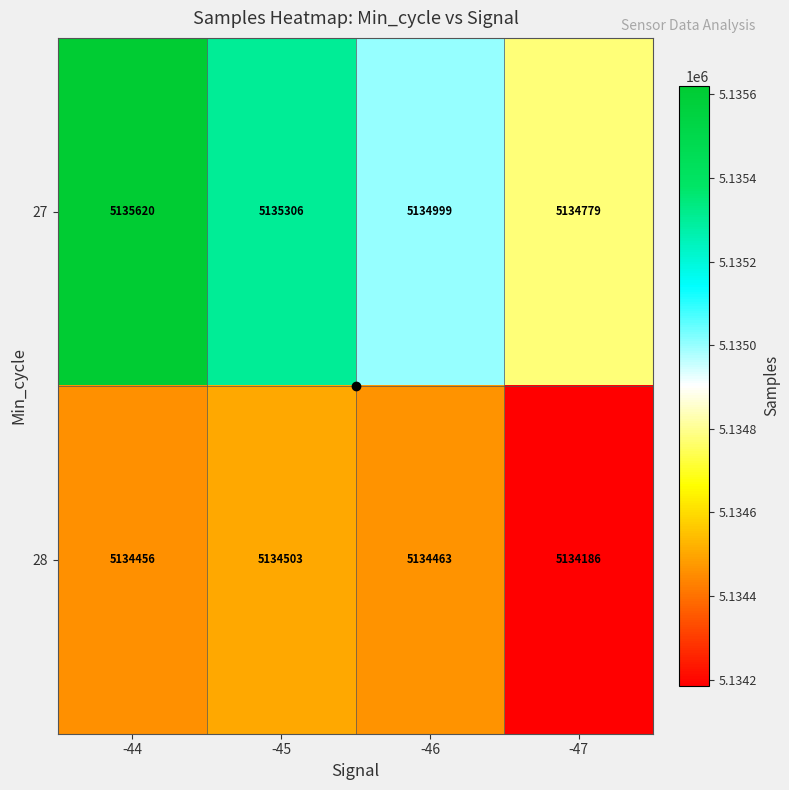

What value does the 28 series have at -47, to the nearest 10?

5134190